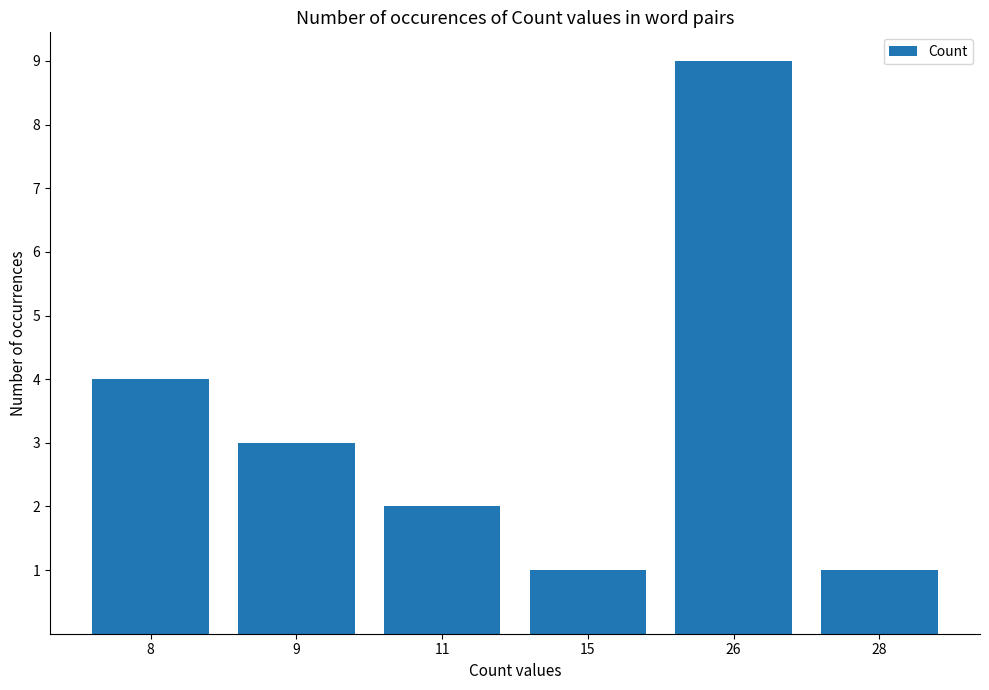

How many values are below 3?

3